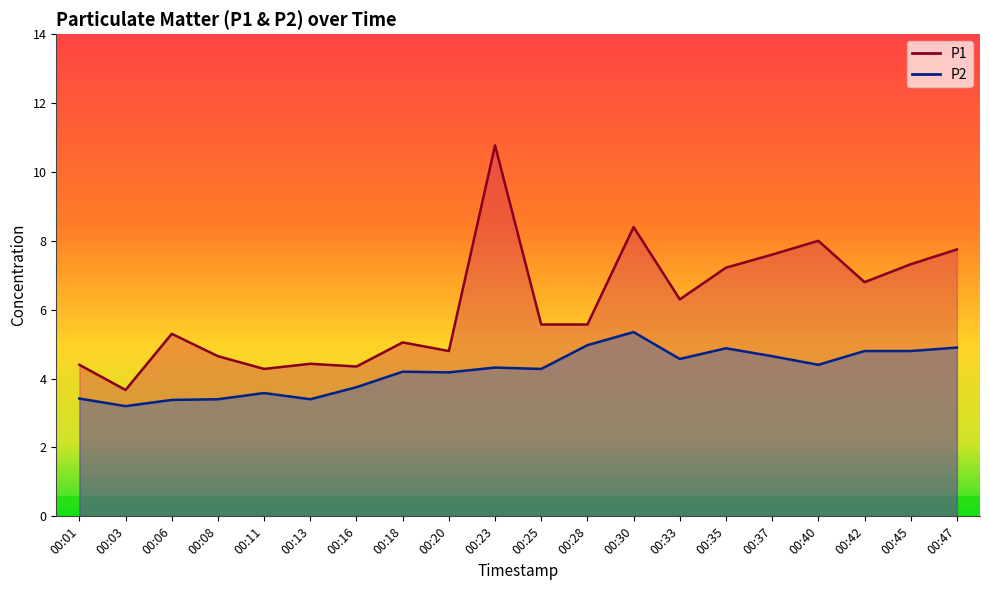

How many distinct data groups are displayed?

2